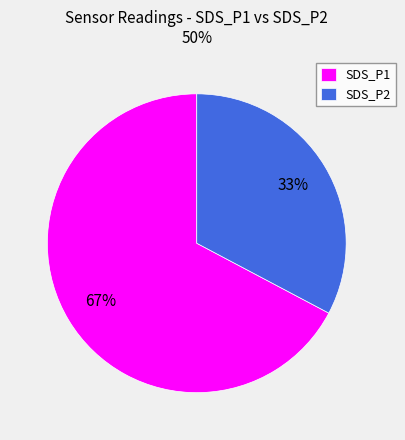

To the nearest percent, what percentage of the pie is SDS_P1?

68%